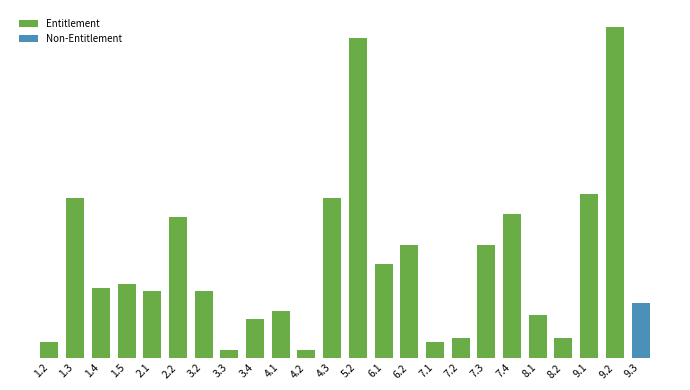

At which label is the value closest to 43500?

9.1